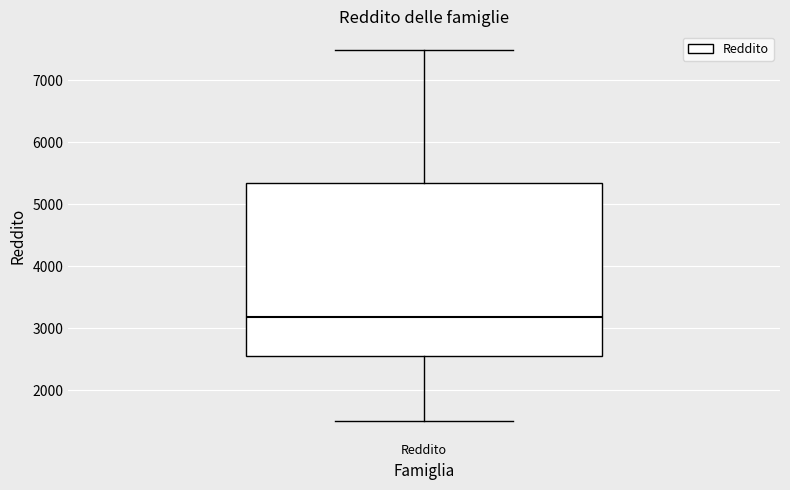

Where is the lower edge of the box for Reddito on the y-axis? The values are not printed on the chart, so give them approximately, as read against the axis.

2500